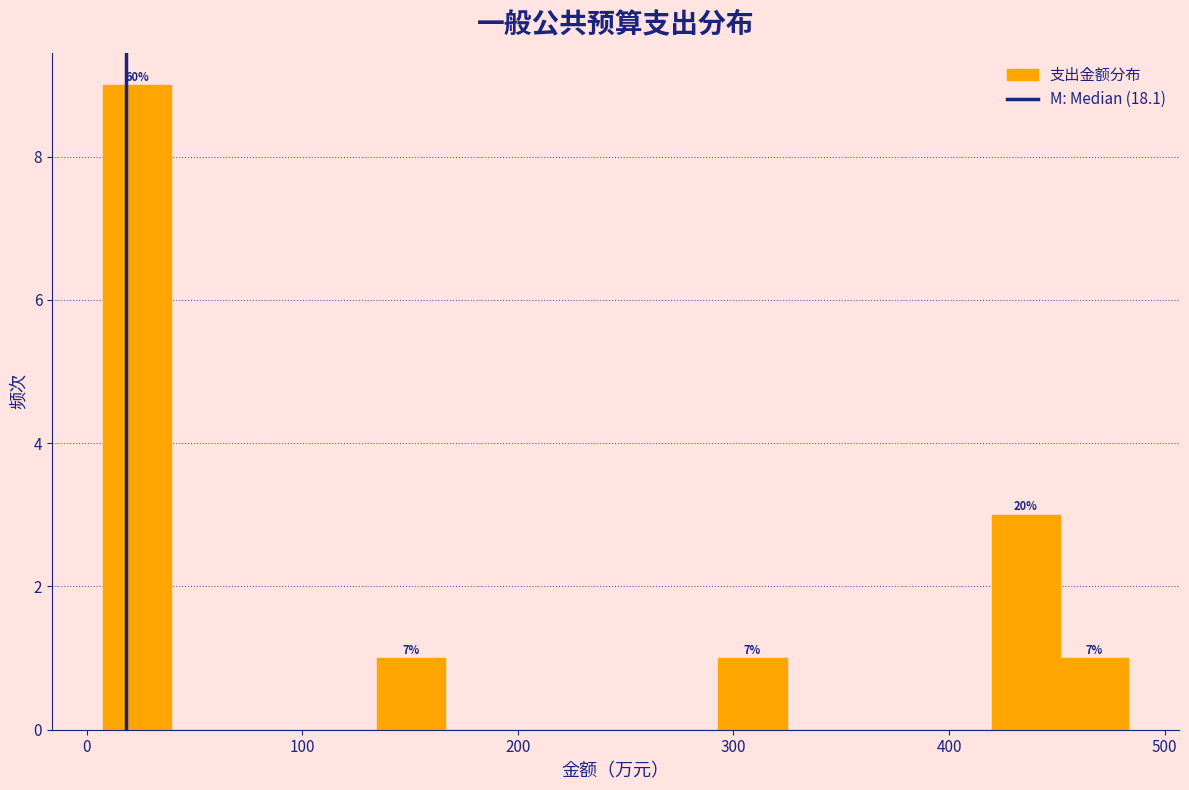

Read against the x-axis, roughly where is the centre of the tallest bar?

20